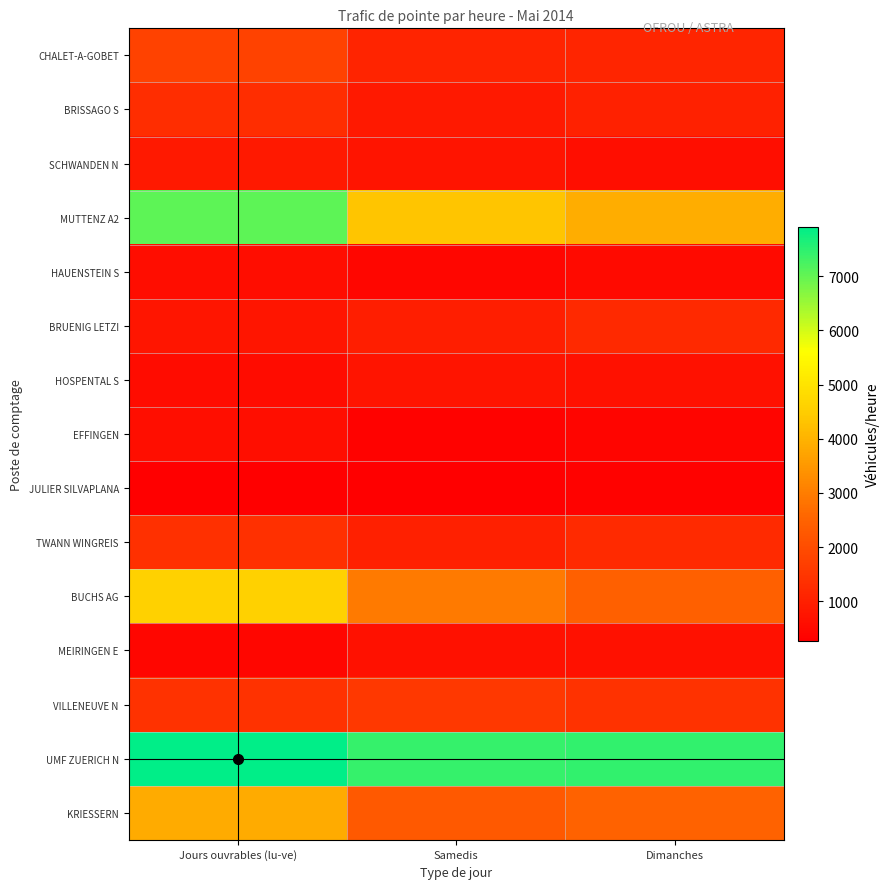

What is the minimum value shown in the chart?

269